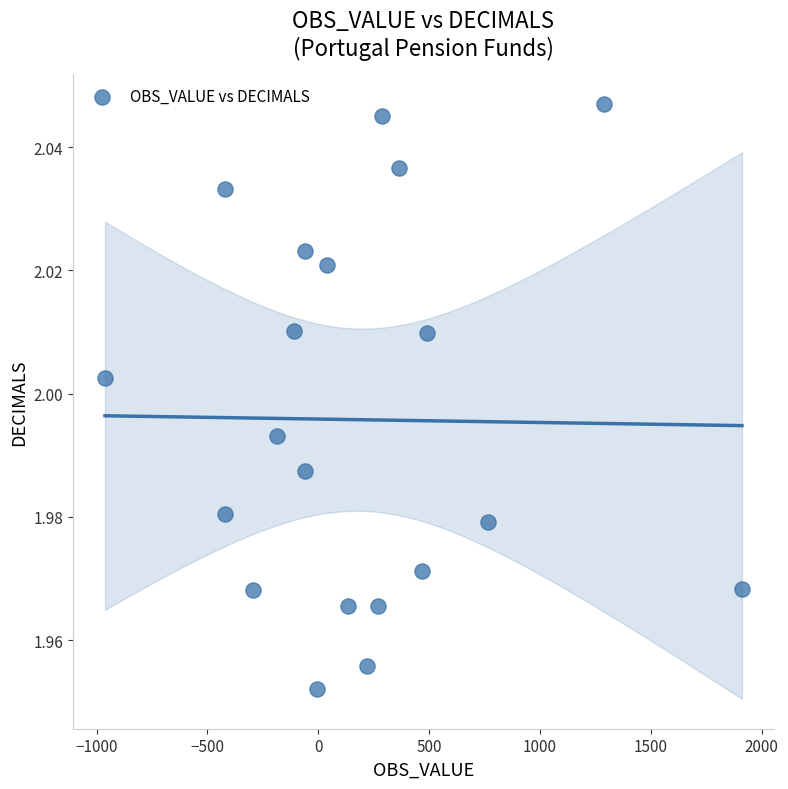

How many data points are displayed?

20